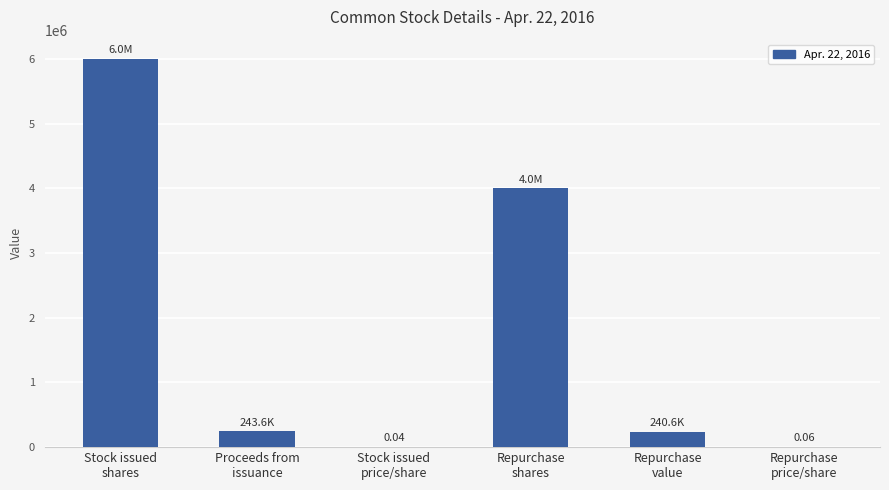

What is the sum of the values at Repurchase
value and Proceeds from
issuance?

484210.0